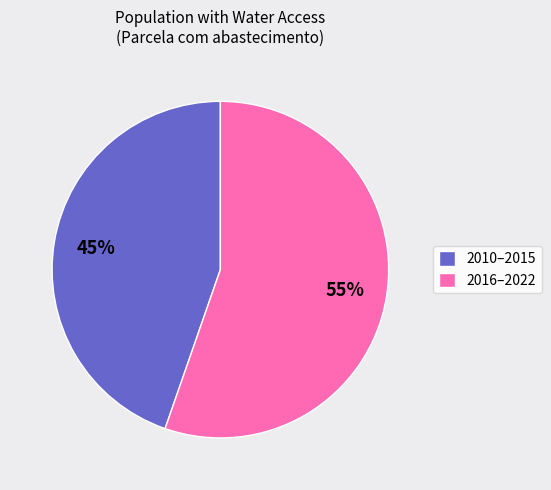

True or false: 2016–2022 accounts for 55% of the total.

True